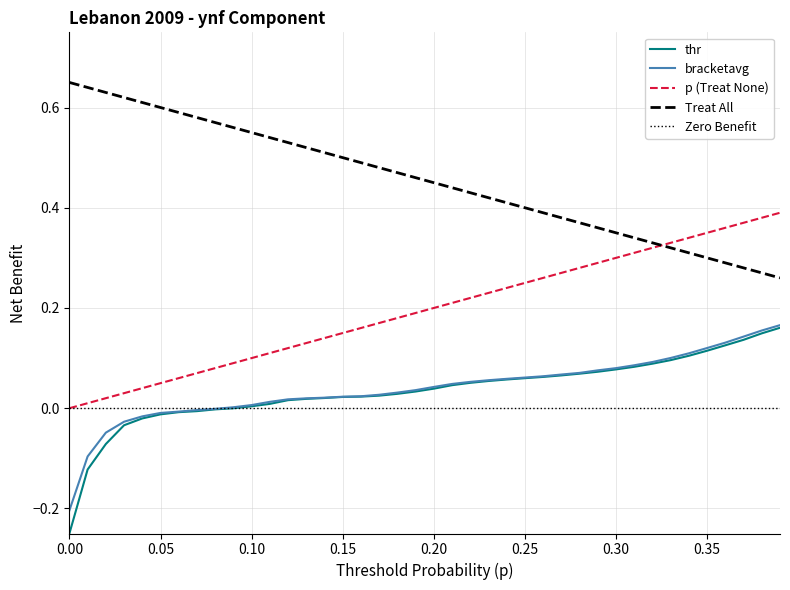

Between 0.19 and 0.24, which series saw the biggest shift?

p